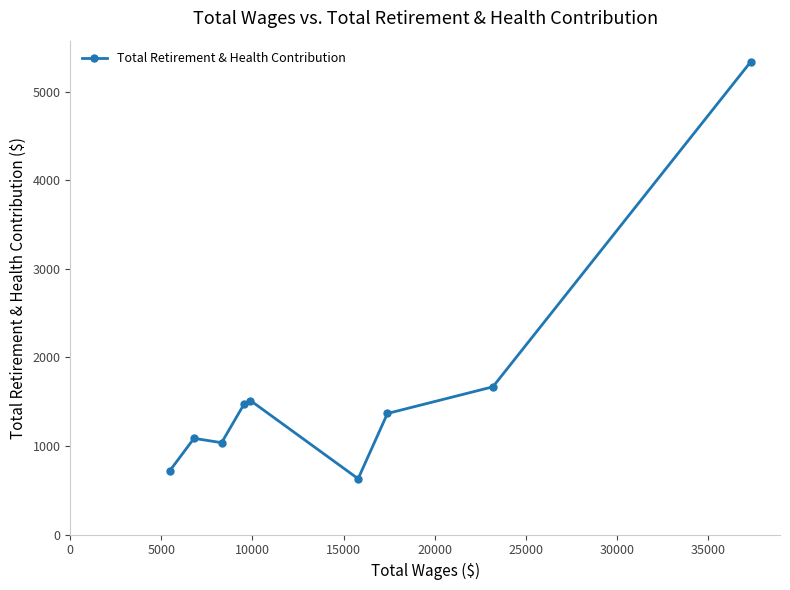

What is the sum of all values?

14834